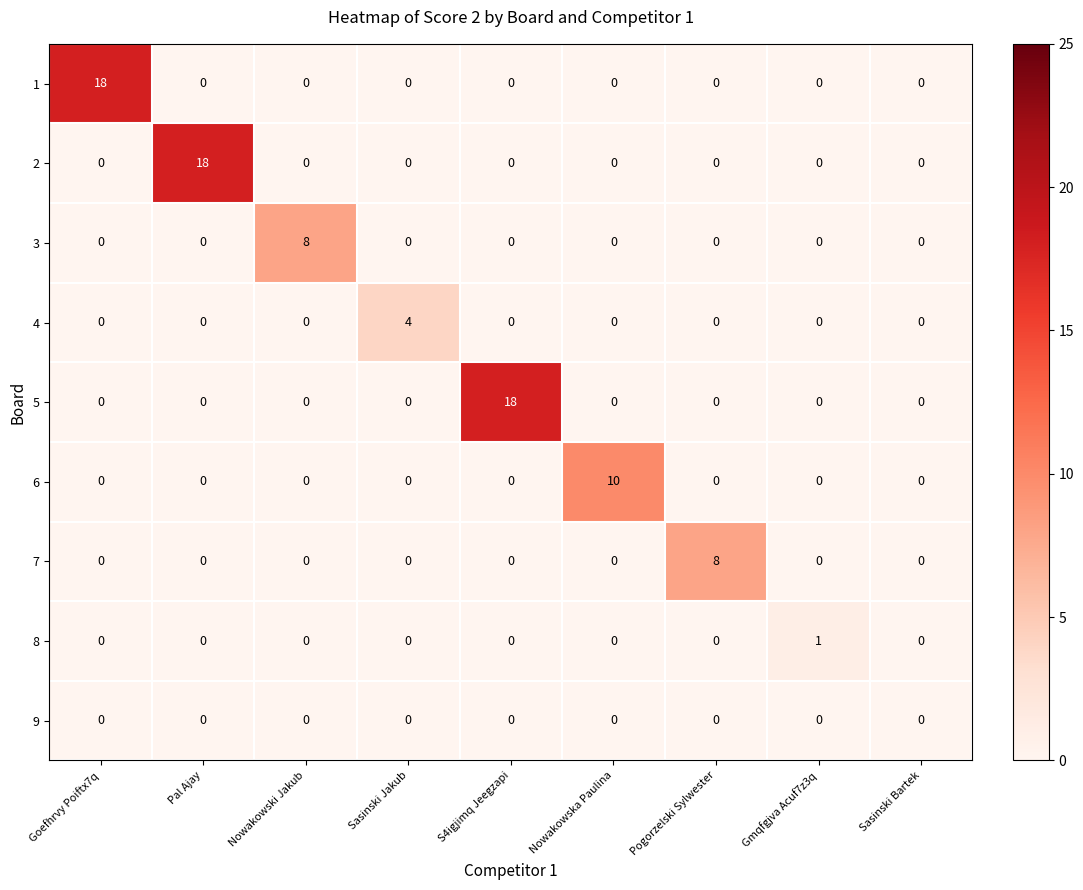

What is the difference between the highest and lowest values at Pal Ajay?

18